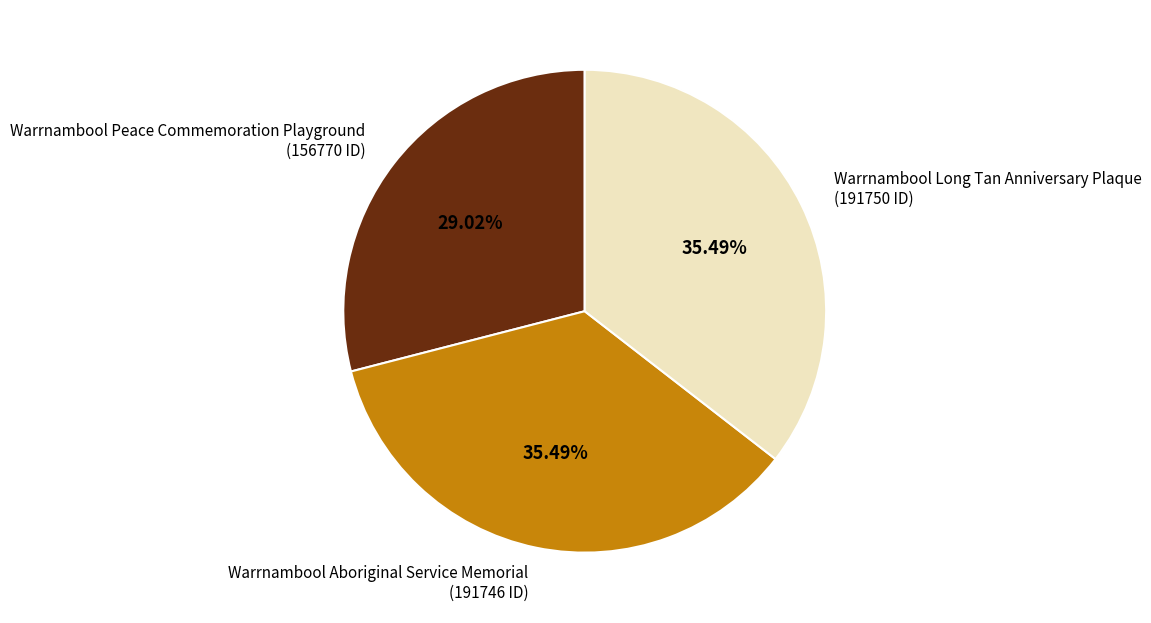

Between Warrnambool Long Tan Anniversary Plaque and Warrnambool Peace Commemoration Playground, which is larger?

Warrnambool Long Tan Anniversary Plaque